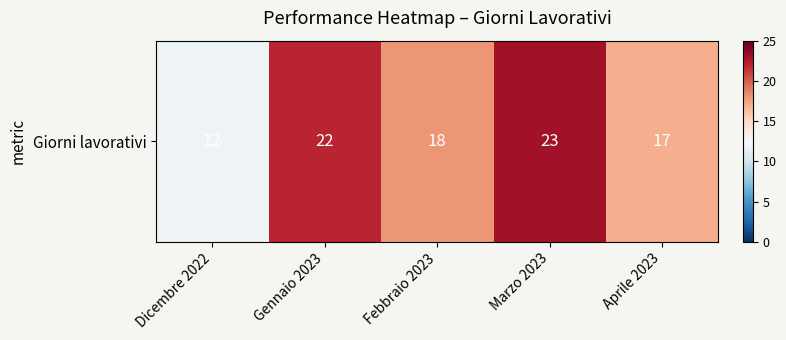

List the labels in order of value, smallest first.

Dicembre 2022, Aprile 2023, Febbraio 2023, Gennaio 2023, Marzo 2023